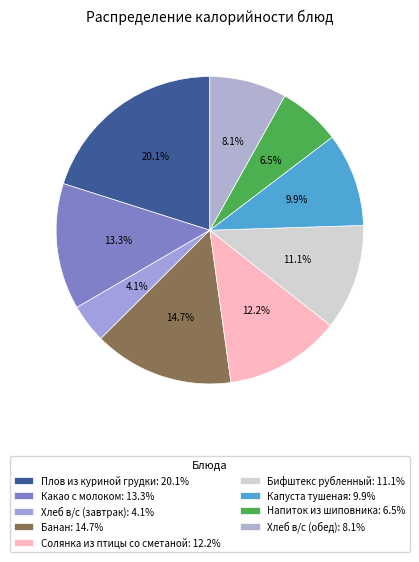

Is the sum of Банан and Напиток из шиповника greater than half?

No